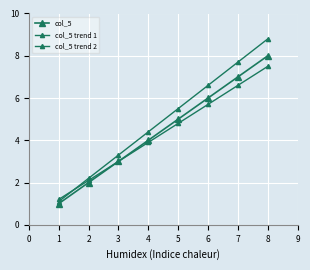

Which has a higher value, 2 or 5?

5